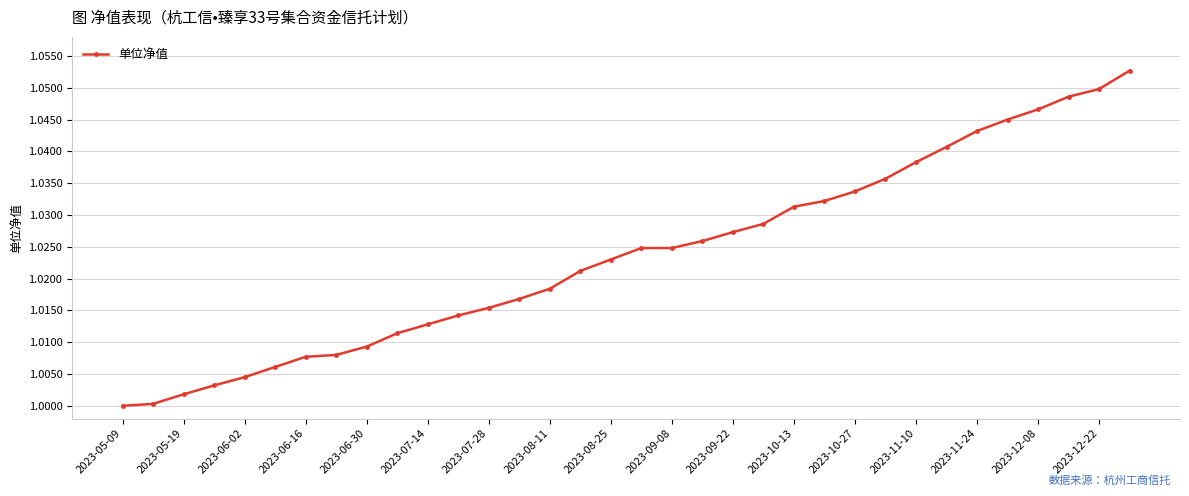

Reading left to right, extract all data points from this chart.

1.0	1.0	1.0	1.0	1.0	1.0	1.0	1.0	1.0	1.0	1.0	1.0	1.0	1.0	1.0	1.0	1.0	1.0	1.0	1.0	1.0	1.0	1.0	1.0	1.0	1.0	1.0	1.0	1.0	1.0	1.0	1.0	1.0	1.1